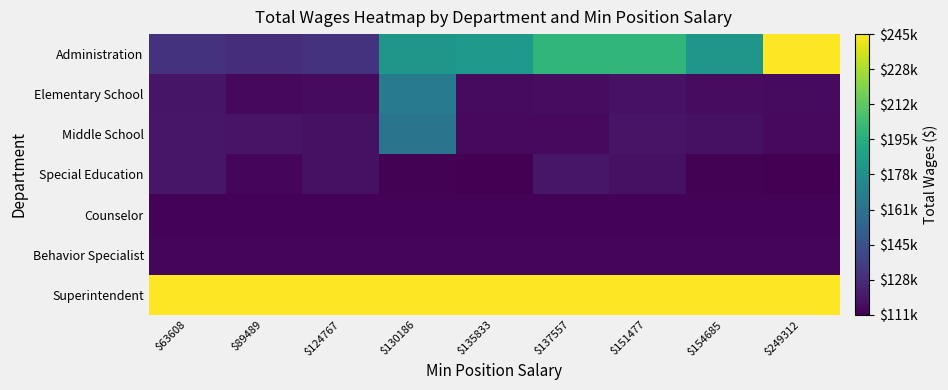

What is the total value across all series at $124767?

954703